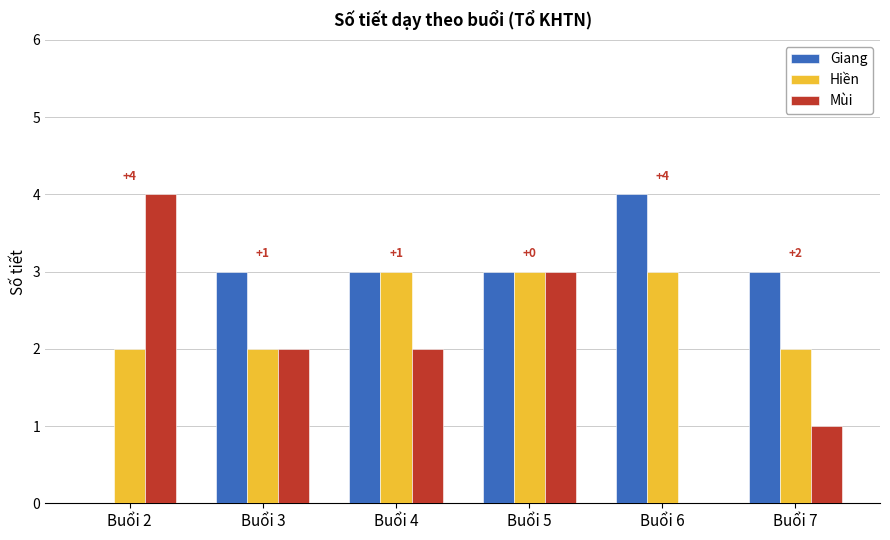

Reading left to right, what are all the values shown in this chart?

Giang: Buổi 2=0	Buổi 3=3	Buổi 4=3	Buổi 5=3	Buổi 6=4	Buổi 7=3
Hiền: Buổi 2=2	Buổi 3=2	Buổi 4=3	Buổi 5=3	Buổi 6=3	Buổi 7=2
Mùi: Buổi 2=4	Buổi 3=2	Buổi 4=2	Buổi 5=3	Buổi 6=0	Buổi 7=1